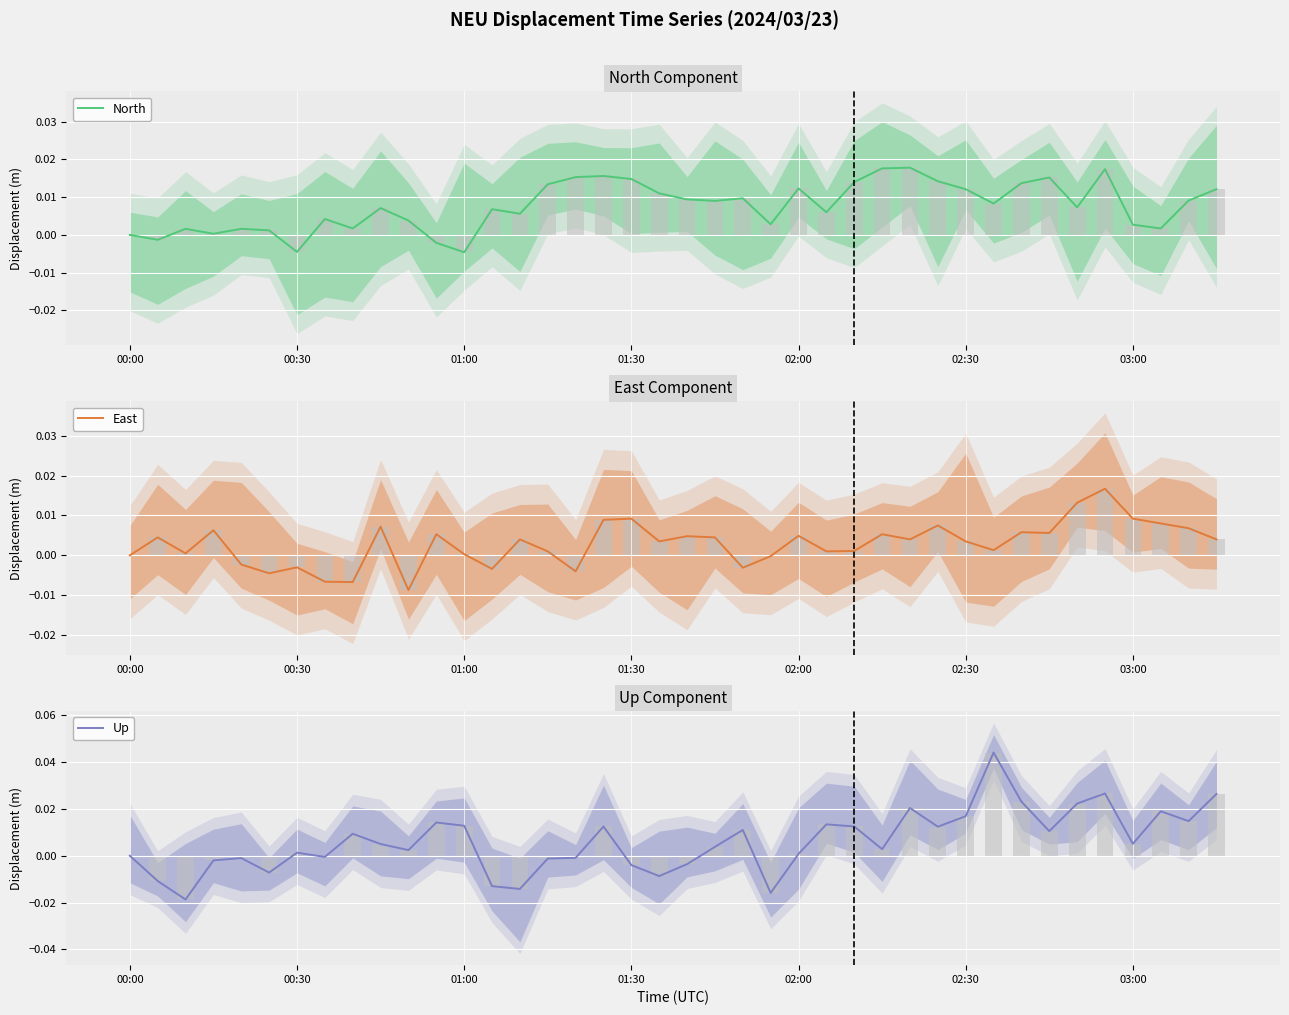

Count the number of data series in this chart.

3